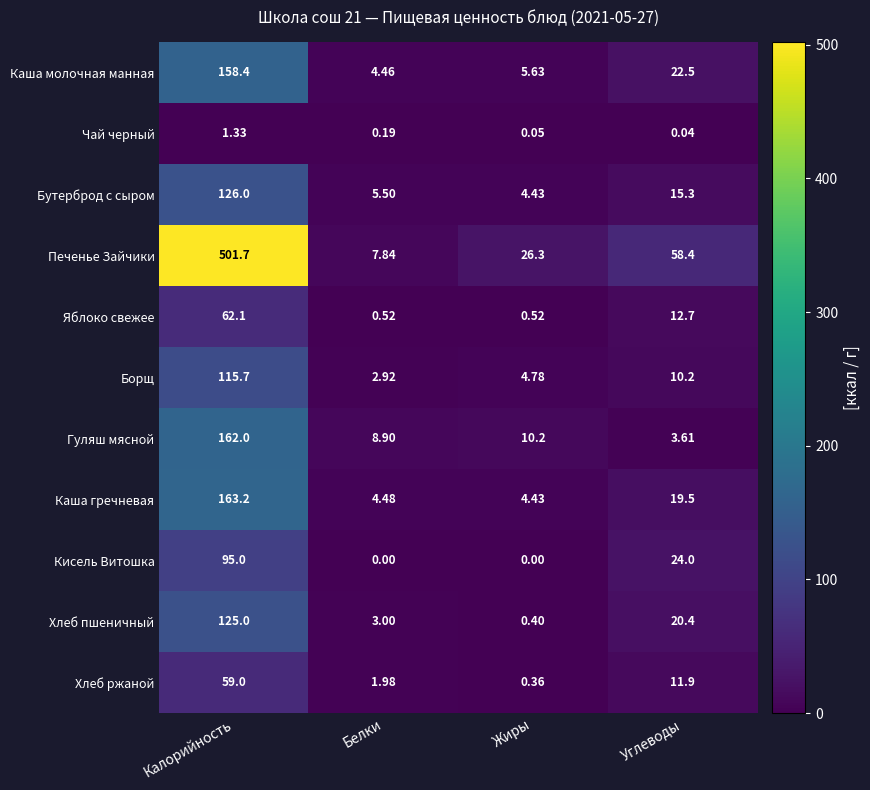

At Углеводы, list the series in order from largest to smallest.

Печенье Зайчики, Кисель Витошка, Каша молочная манная, Хлеб пшеничный, Каша гречневая, Бутерброд с сыром, Яблоко свежее, Хлеб ржаной, Борщ, Гуляш мясной, Чай черный